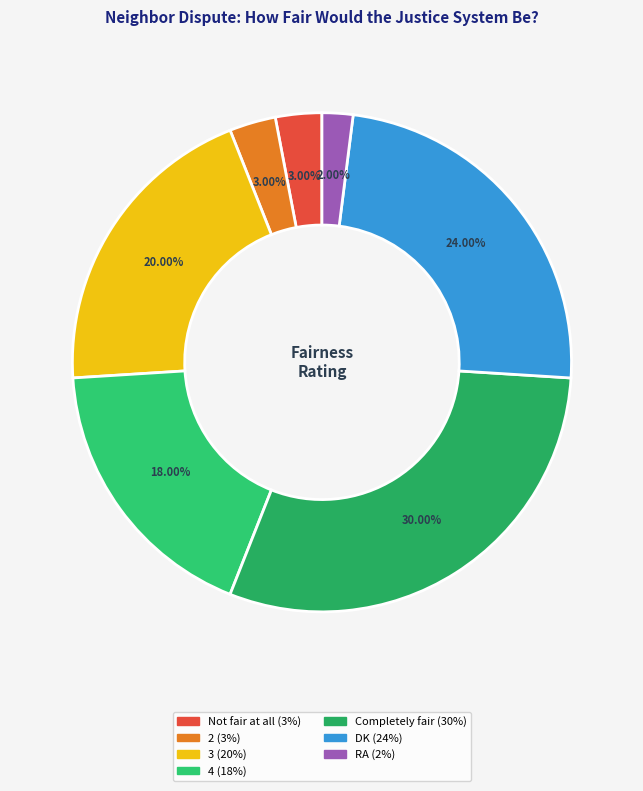

Is it true that Completely fair is 30% of the pie?

True